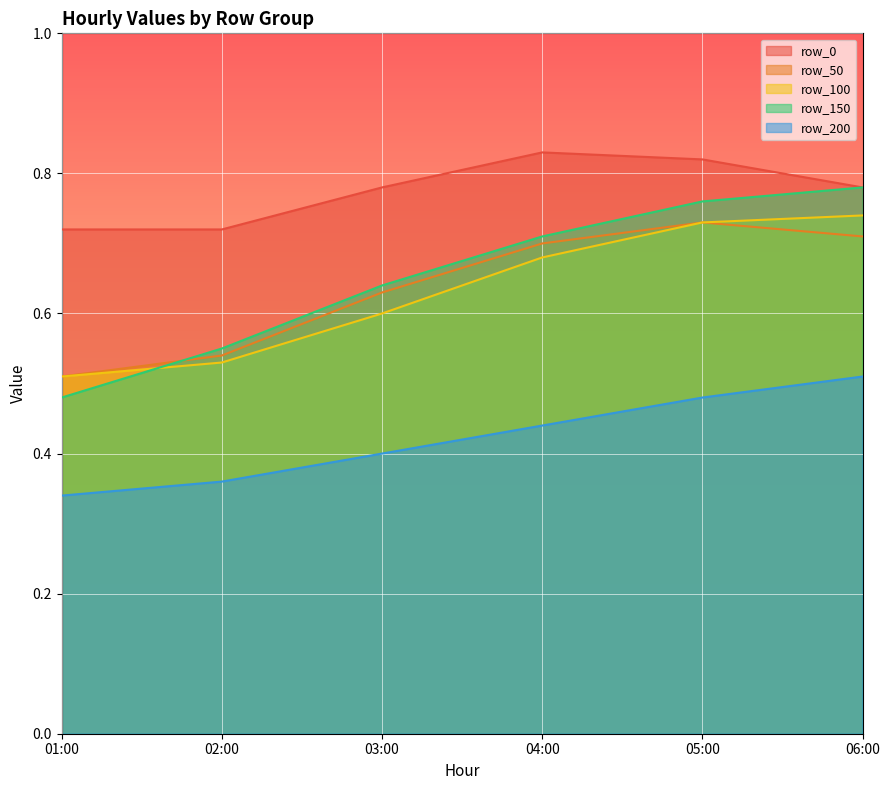

What position from the right is 05:00?

2